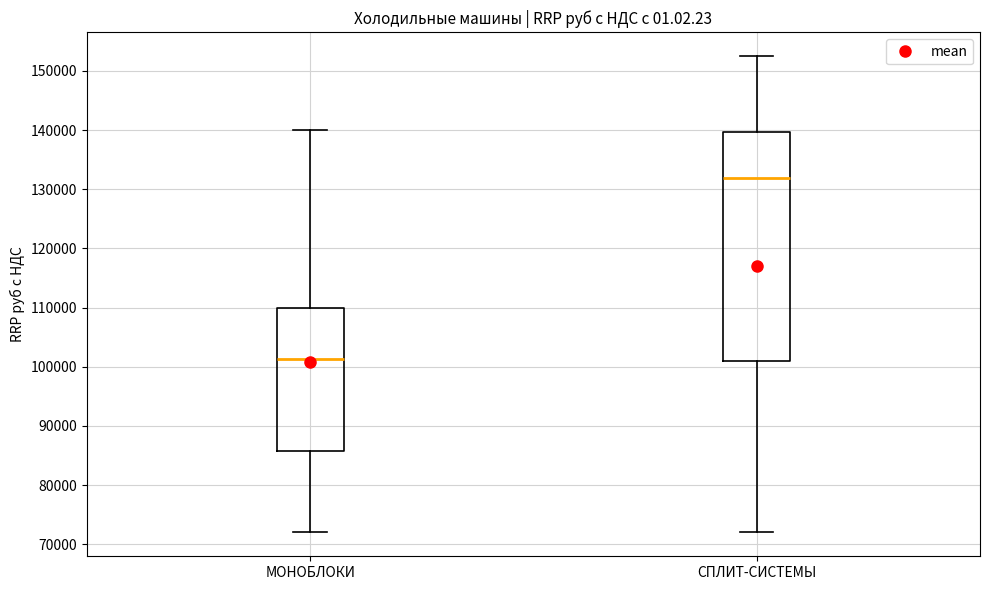

Comparing the boxes themselves (not the whiskers), which one is the tallest?

СПЛИТ-СИСТЕМЫ